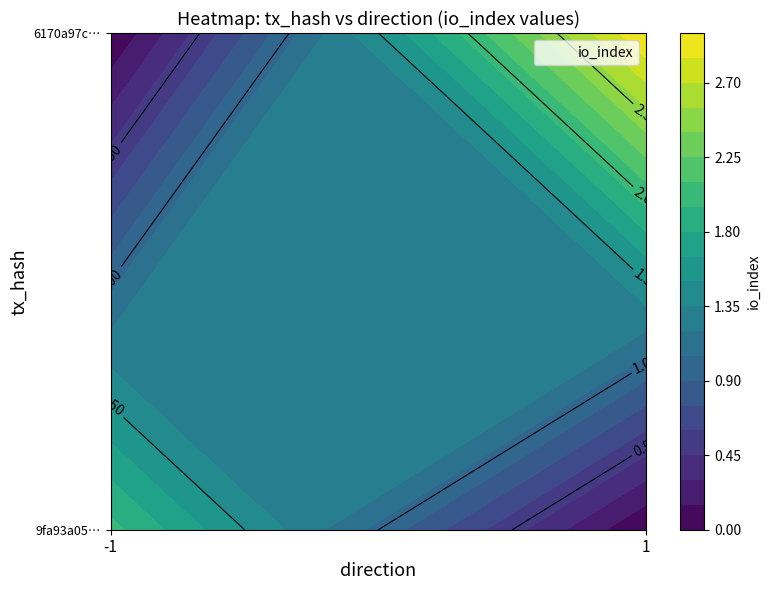

Is it true that 6170a97c64c8506f107509ef87216df36d8e955 equals 0 at direction?

False